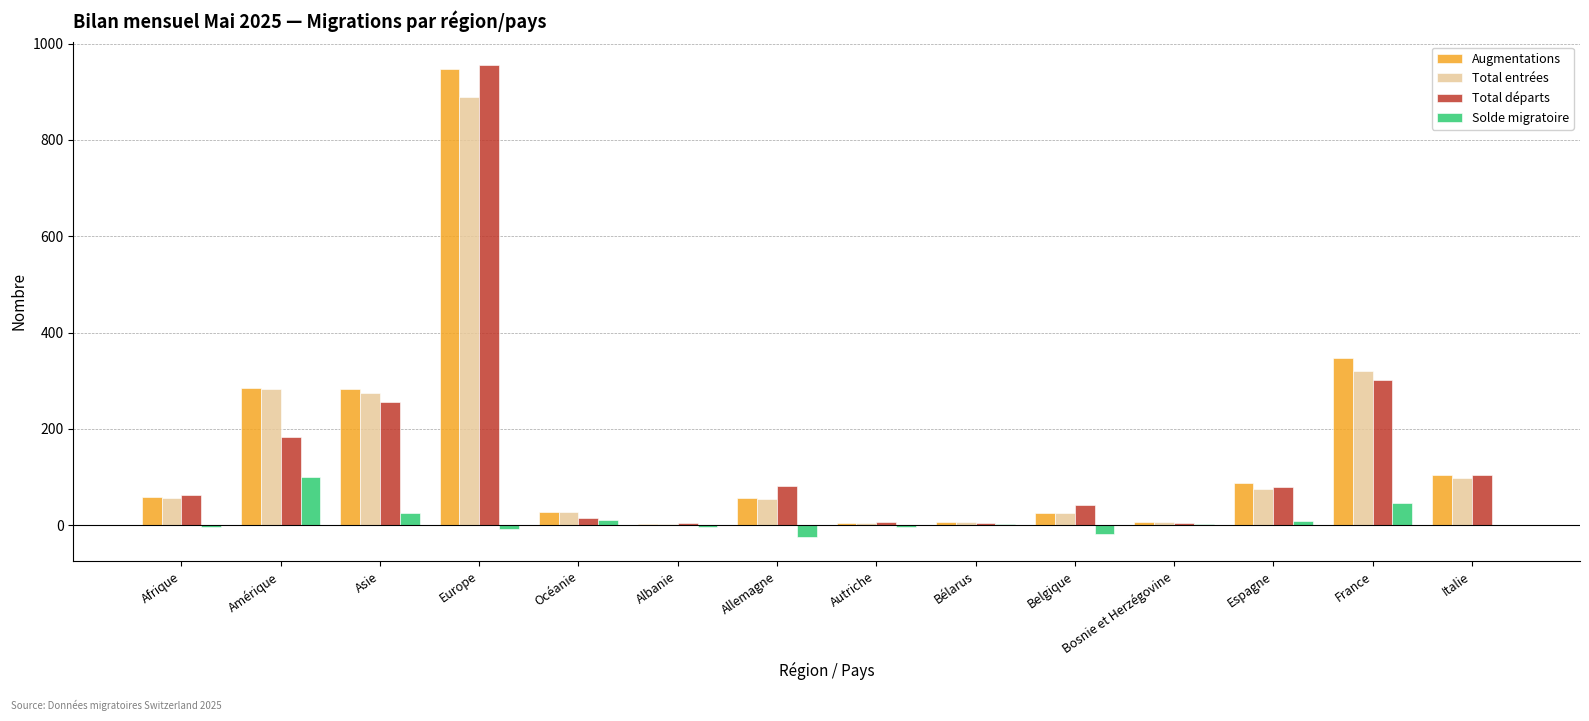

What is the spread (max minus min) of values at Italie?

104